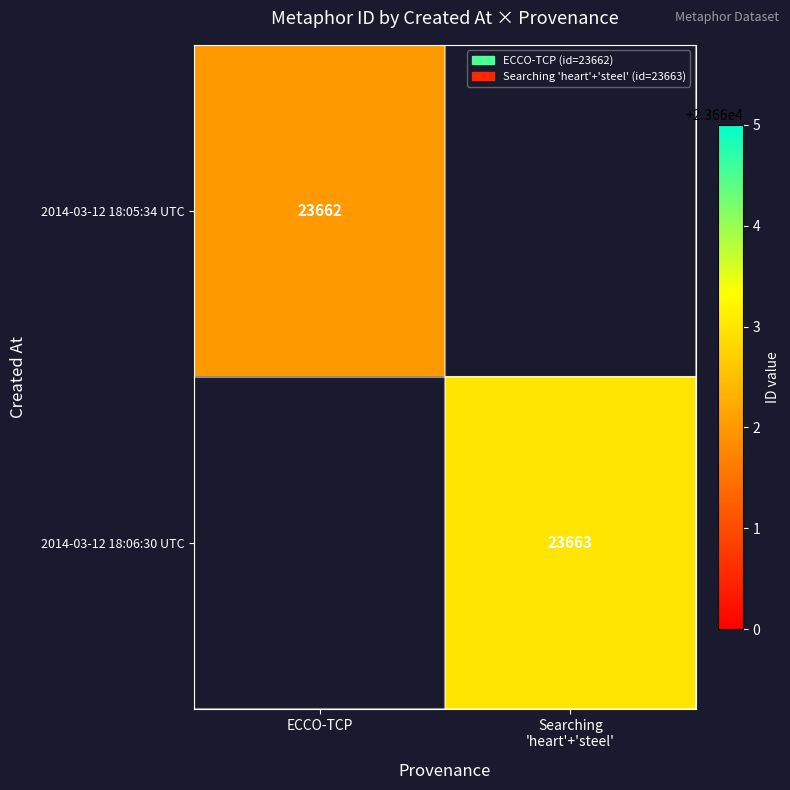

The 2014-03-12 18:05:34 UTC series shows 23662 at ECCO-TCP. True or false?

True